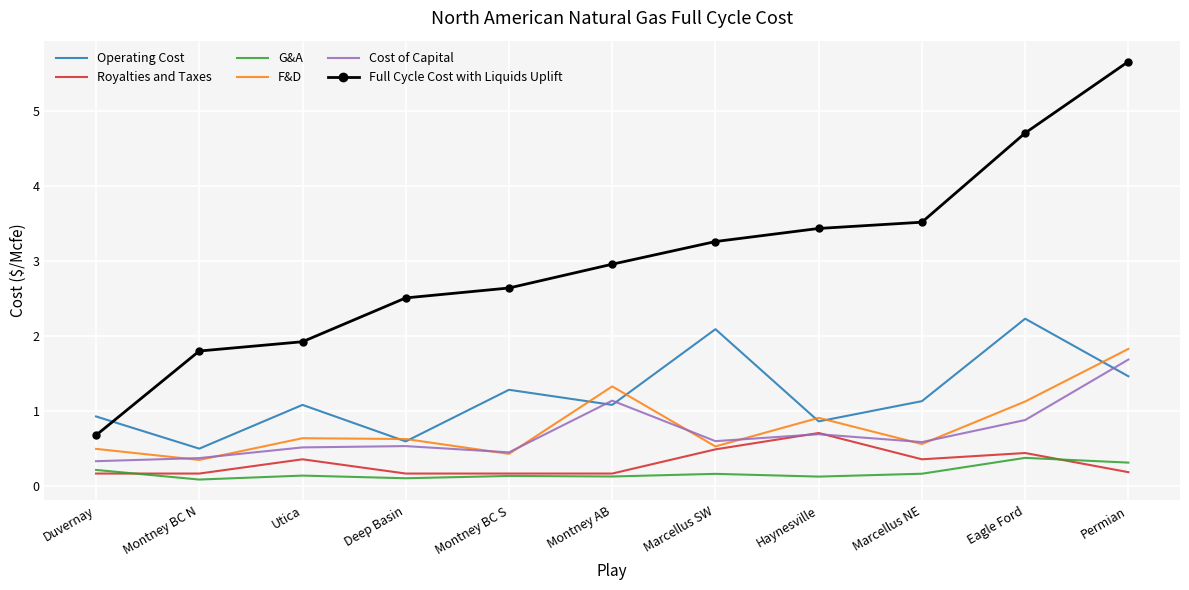

True or false: F&D has a value of 1.8 at Permian.

True